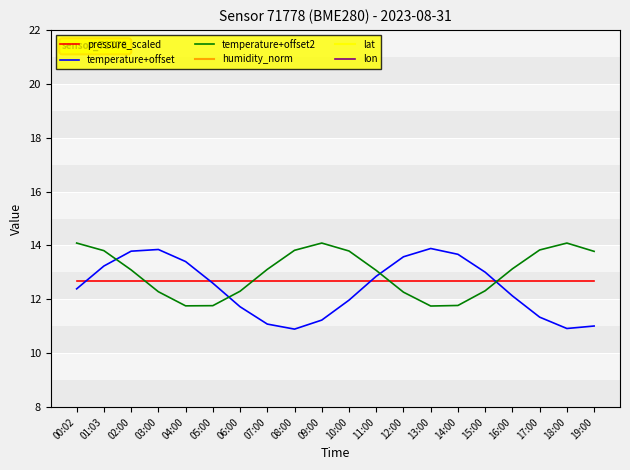

How many lines are shown in the chart?

6